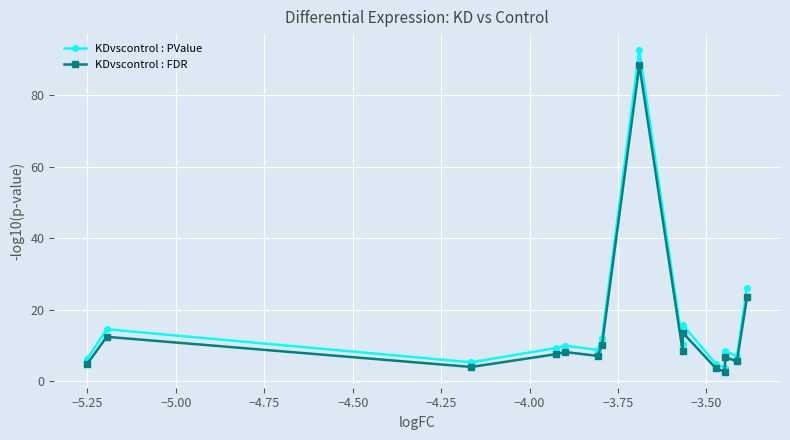

What is the sum of all KDvscontrol : PValue values?

234.7